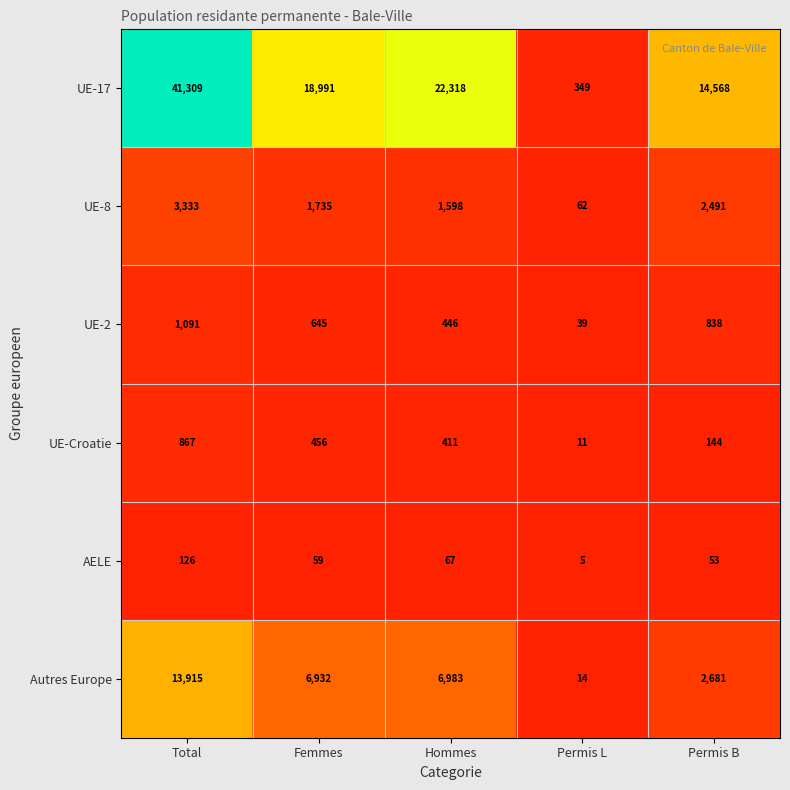

Rank the series by their maximum value, from lowest to highest.

AELE, UE-Croatie, UE-2, UE-8, Autres Europe, UE-17